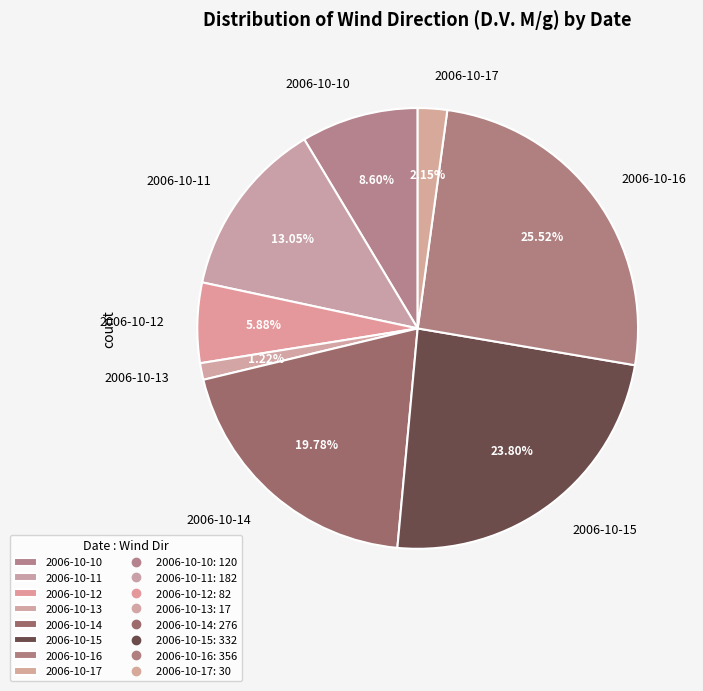

Rank the categories by value from highest to lowest.

2006-10-16, 2006-10-15, 2006-10-14, 2006-10-11, 2006-10-10, 2006-10-12, 2006-10-17, 2006-10-13